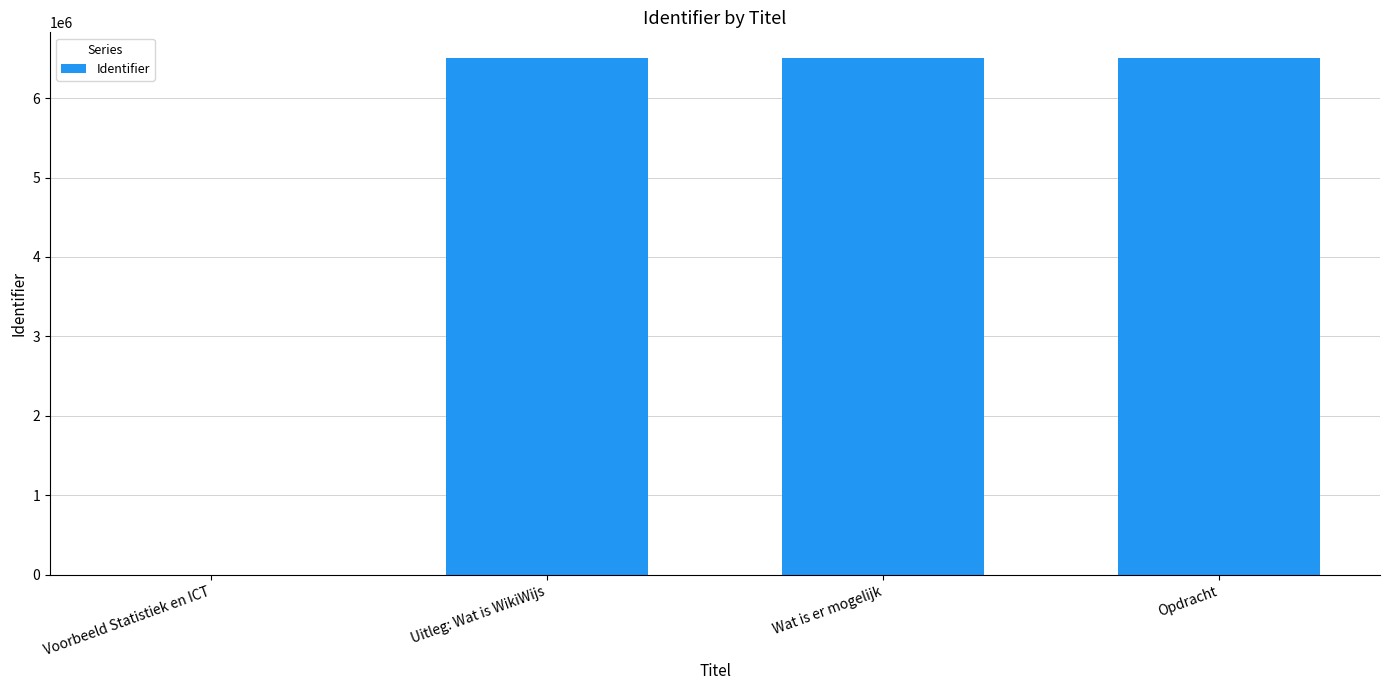

What is the sum of all values?

19507654